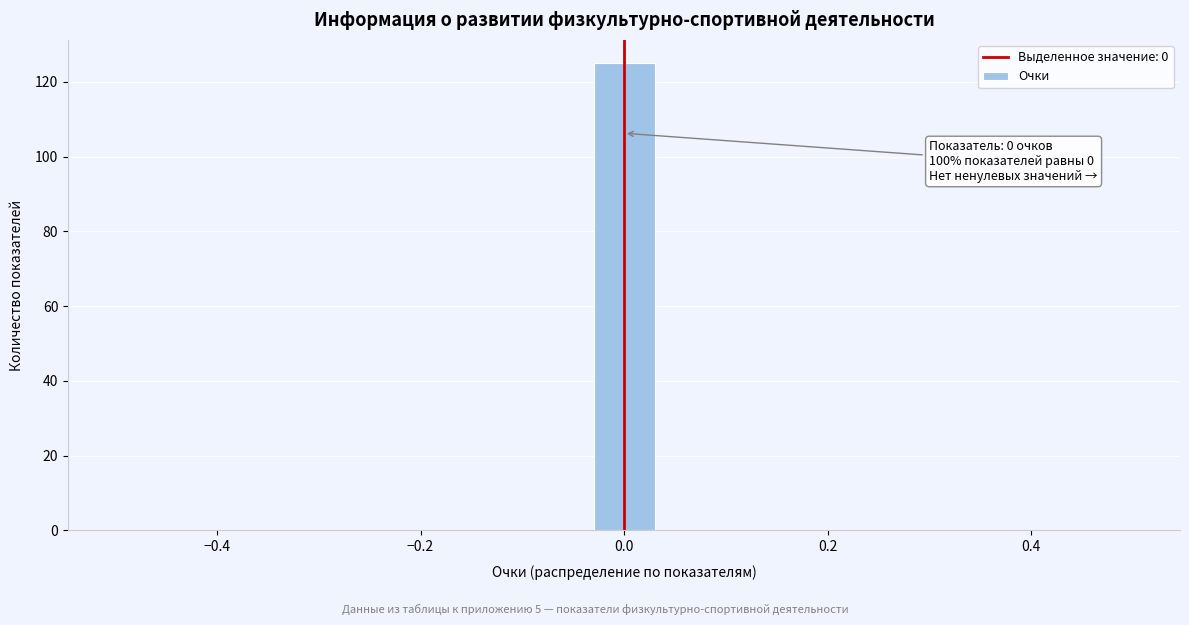

Read against the x-axis, roughly where is the centre of the tallest bar?

0.00